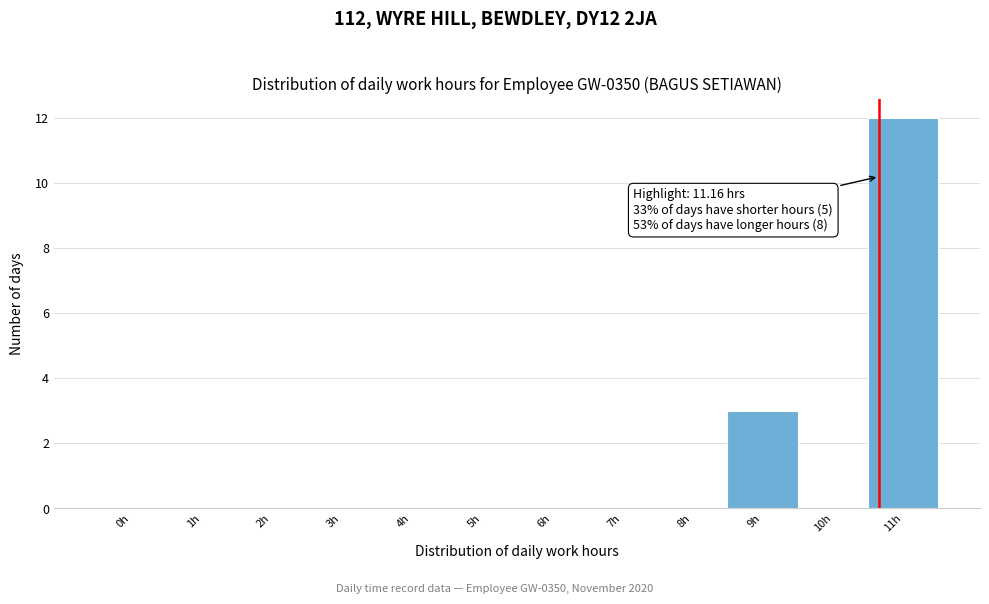

Reading left to right, extract all data points from this chart.

0h=0	1h=0	2h=0	3h=0	4h=0	5h=0	6h=0	7h=0	8h=0	9h=3	10h=0	11h=12